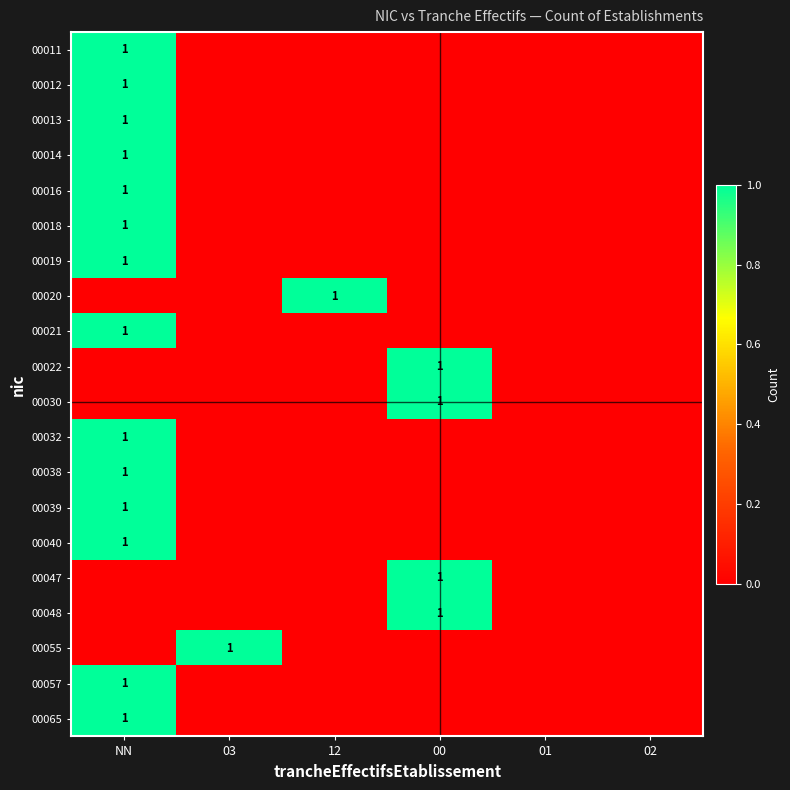

True or false: 00022 has a value of 1 at 00.

True